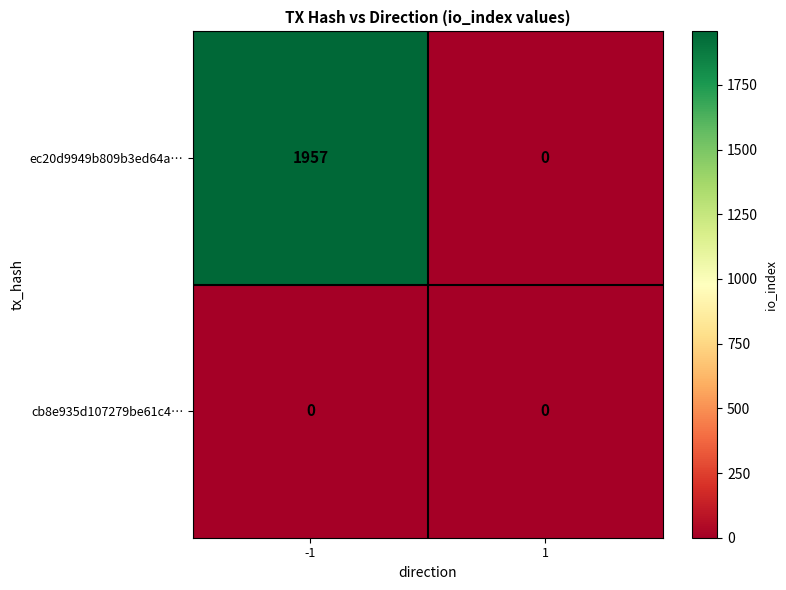

What is the difference between the highest and lowest values at -1?

1957